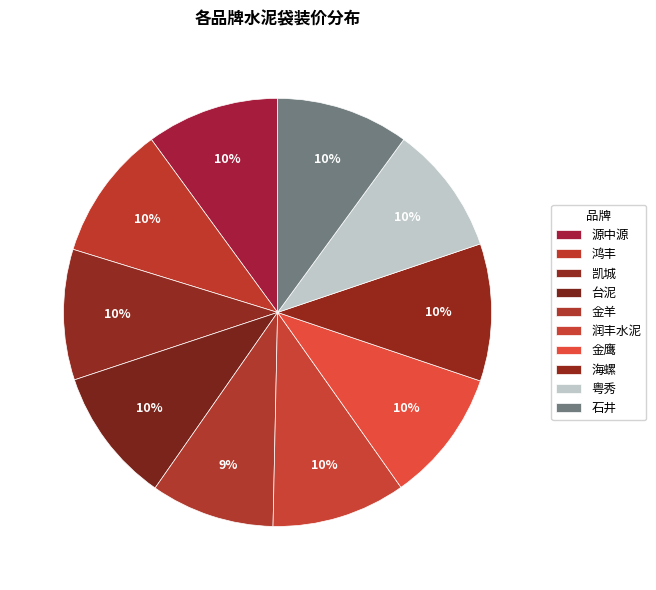

To the nearest percent, what percentage of the pie is 润丰水泥?

10%